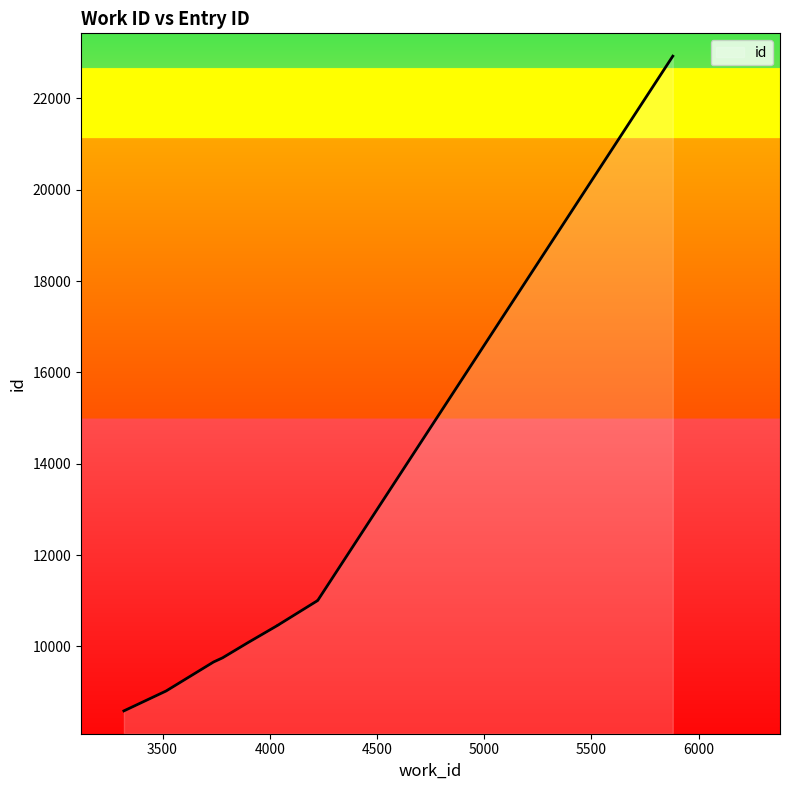

Reading left to right, what are all the values shown in this chart?

3320=8588	3517=9024	3738=9658	3780=9749	3898=10081	4038=10463	4038=10464	4224=11005	4224=11006	5880=22923